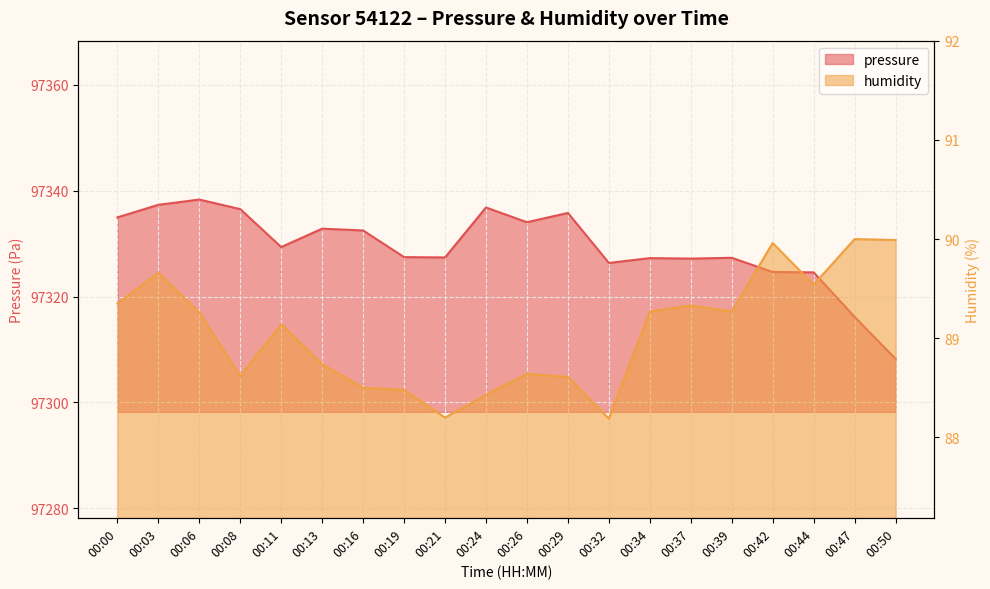

At which category does humidity reach its first local valley?

00:08